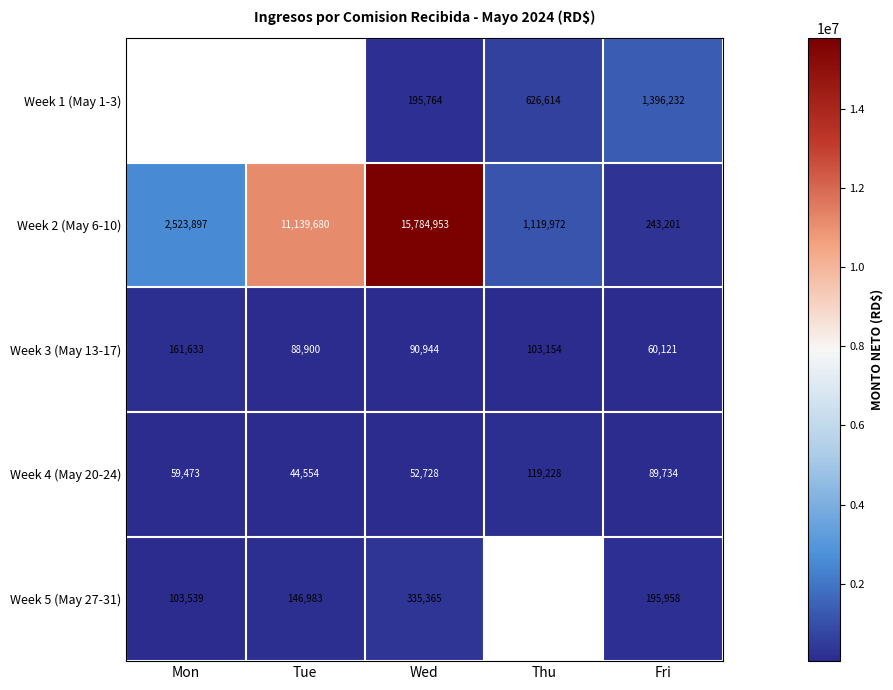

Which category has the highest value in the Week 4 (May 20-24) series?

Thu